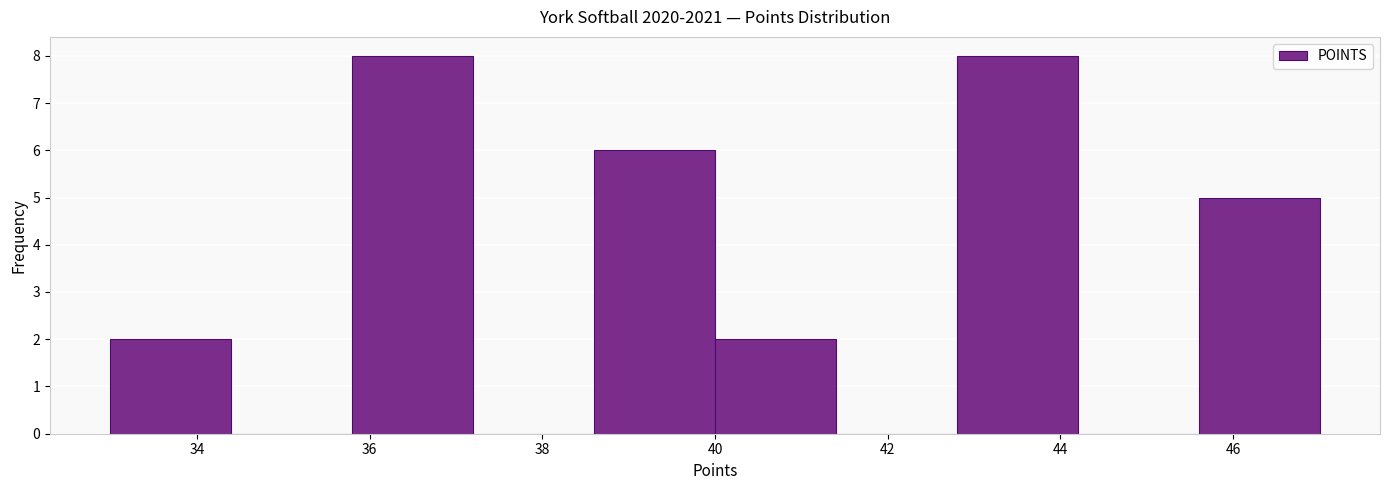

What is the height of the bar covering 38.6 to 40.0 on the x-axis? The values are not printed on the chart, so give them approximately, as read against the axis.

6